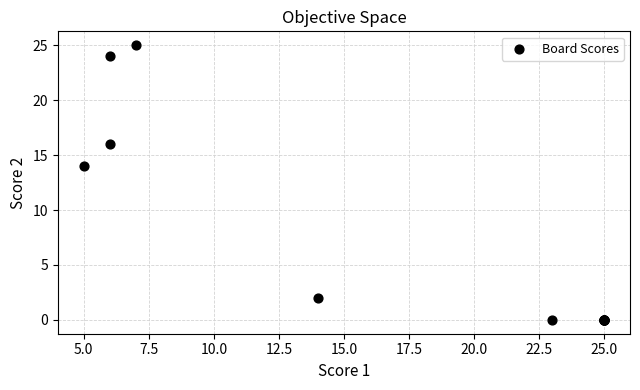

What Y value in the scatter plot is closest to 12?

14